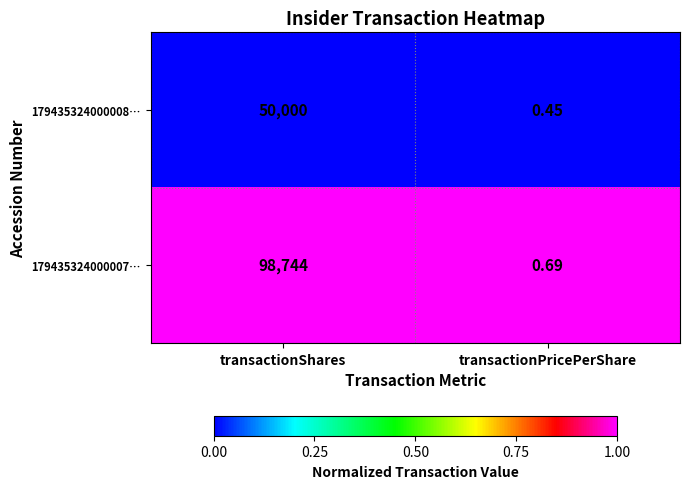

List the series in order of their peak value, highest first.

179435324000007…, 179435324000008…